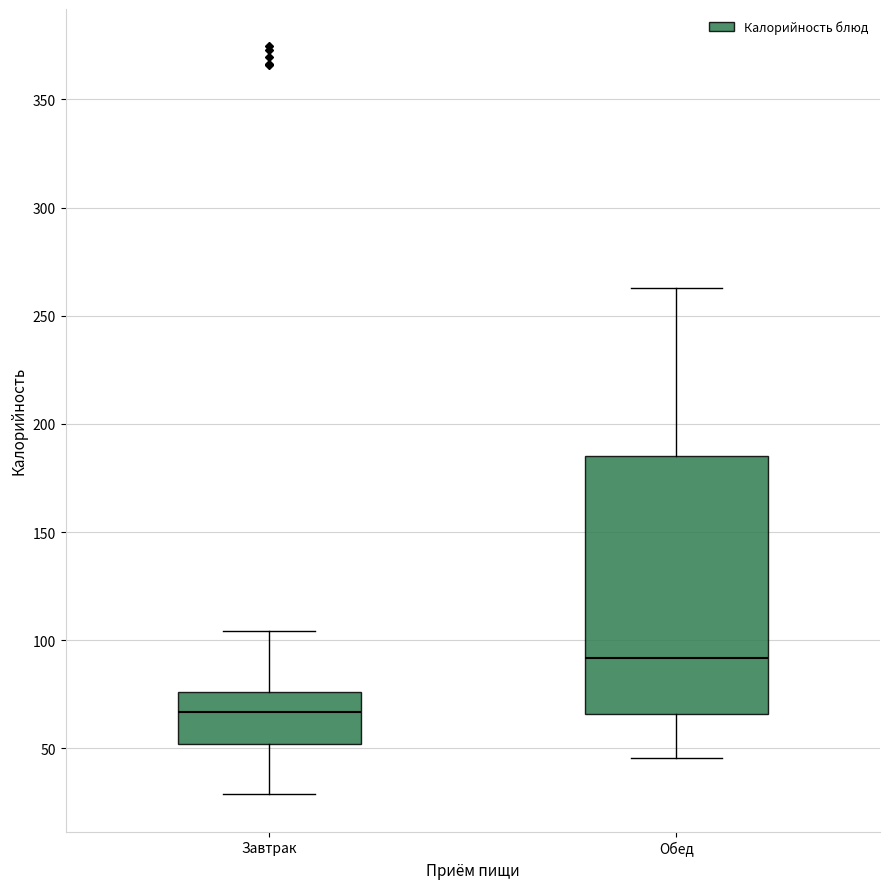

Reading left to right, transcribe this box plot: for each box, give where its median line is, the range the box spans, and where its two whiskers end, as read against the y-axis. The values are not printed on the chart, so give them approximately, as read against the axis.

Завтрак: median 65, box 50 to 75, whiskers 30 to 105
Обед: median 90, box 65 to 185, whiskers 45 to 265